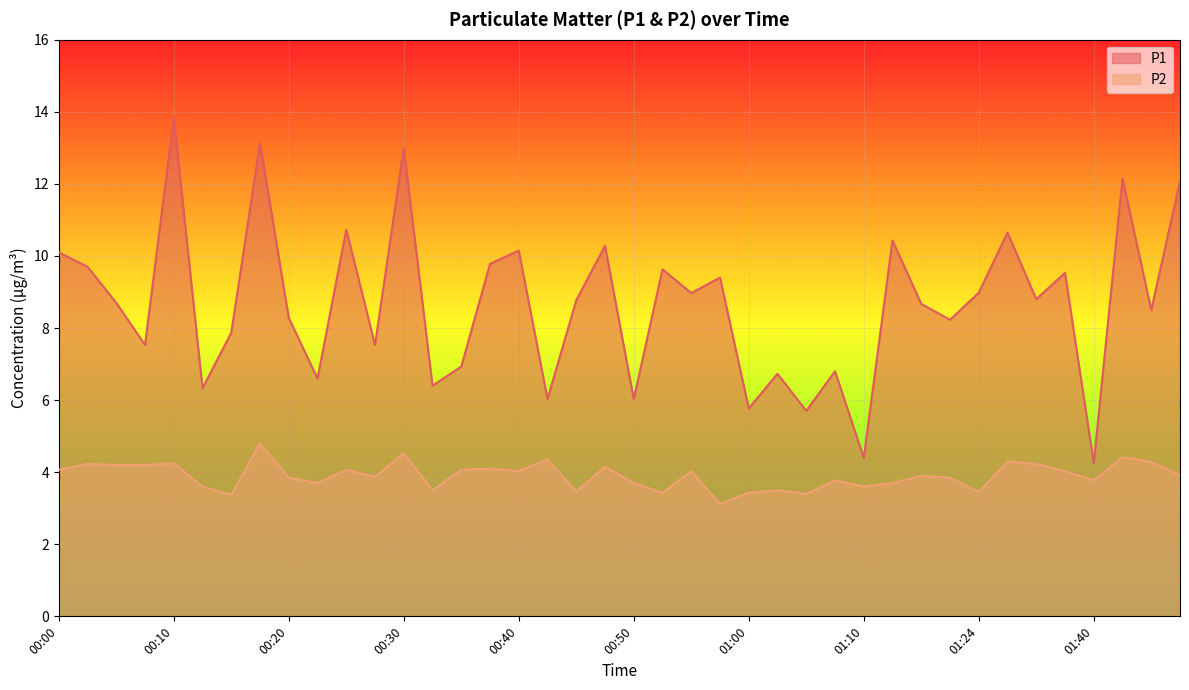

How many interior local valleys does the P1 series have?

15